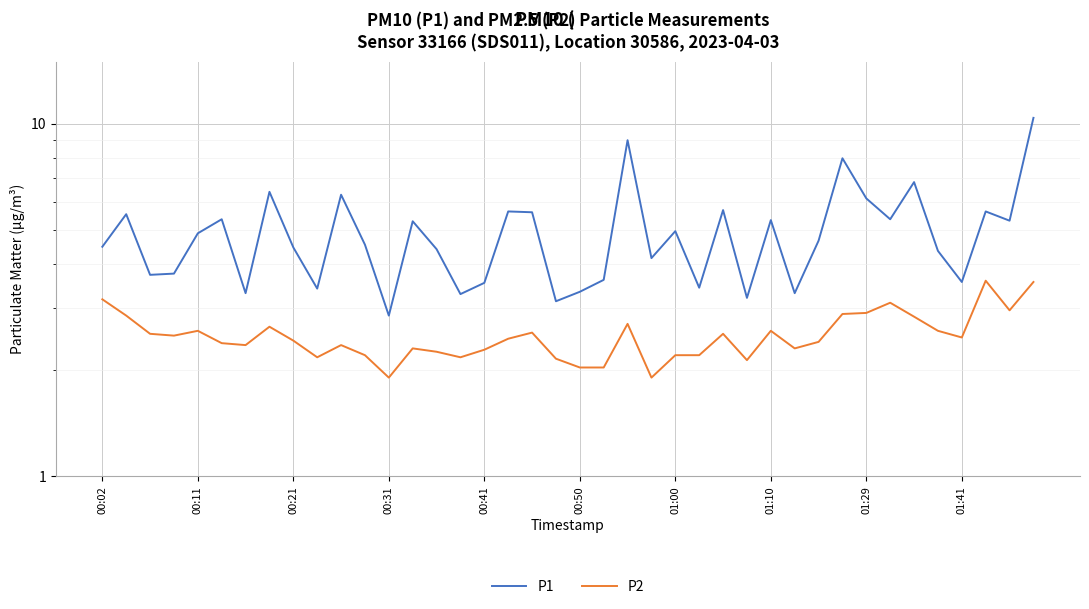

How many values in the P1 series are below 4?

14